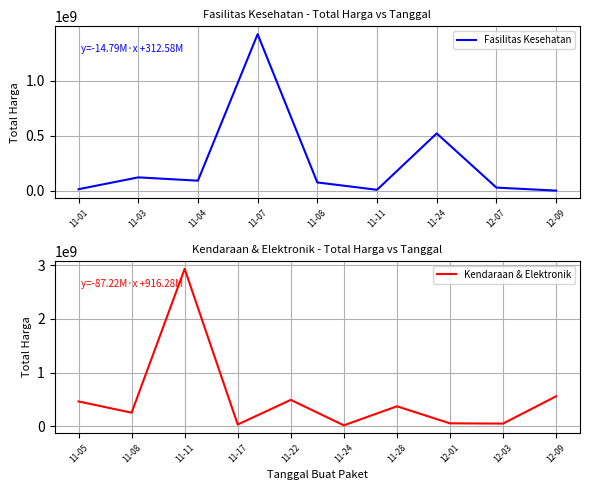

True or false: Total Harga (Kendaraan & Elektronik) has more than 2 interior local peaks.

True